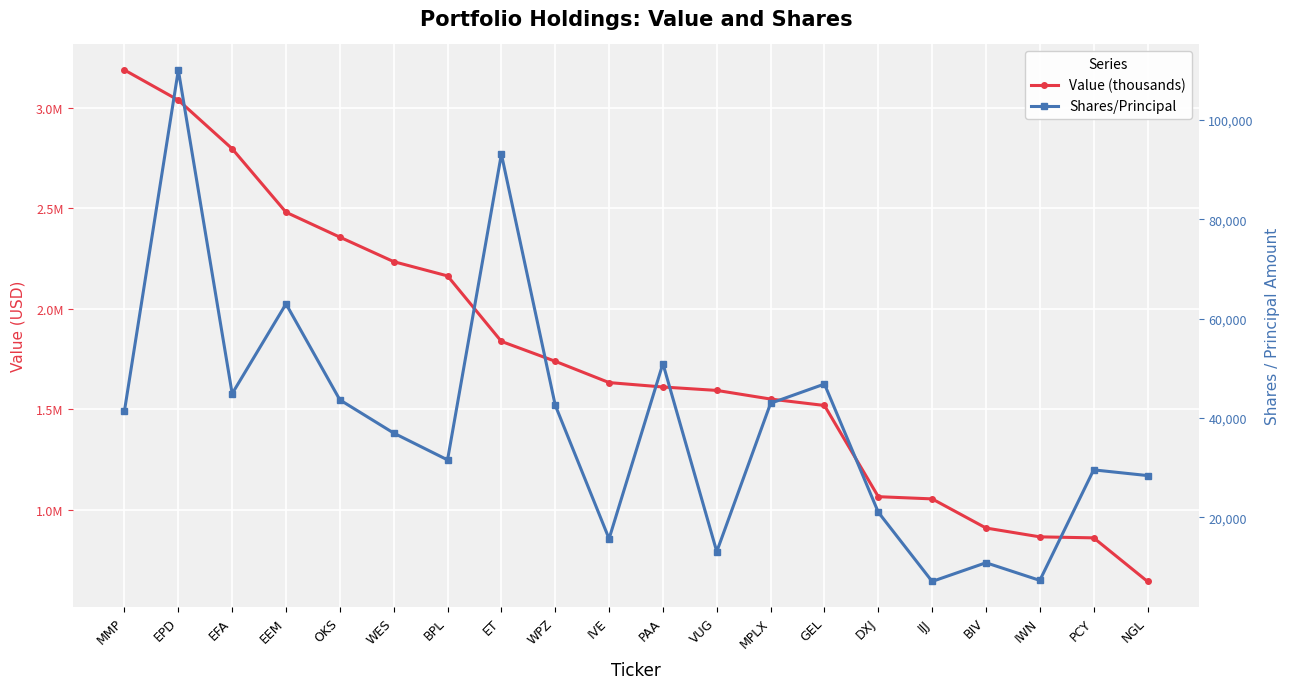

How many data points in Value (thousands) are less than 1632000?

10